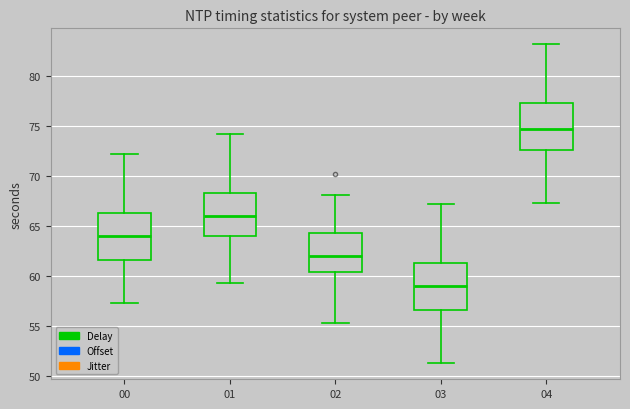

Where does the upper whisker of the box at x = 03 end on the y-axis? The values are not printed on the chart, so give them approximately, as read against the axis.

67.0